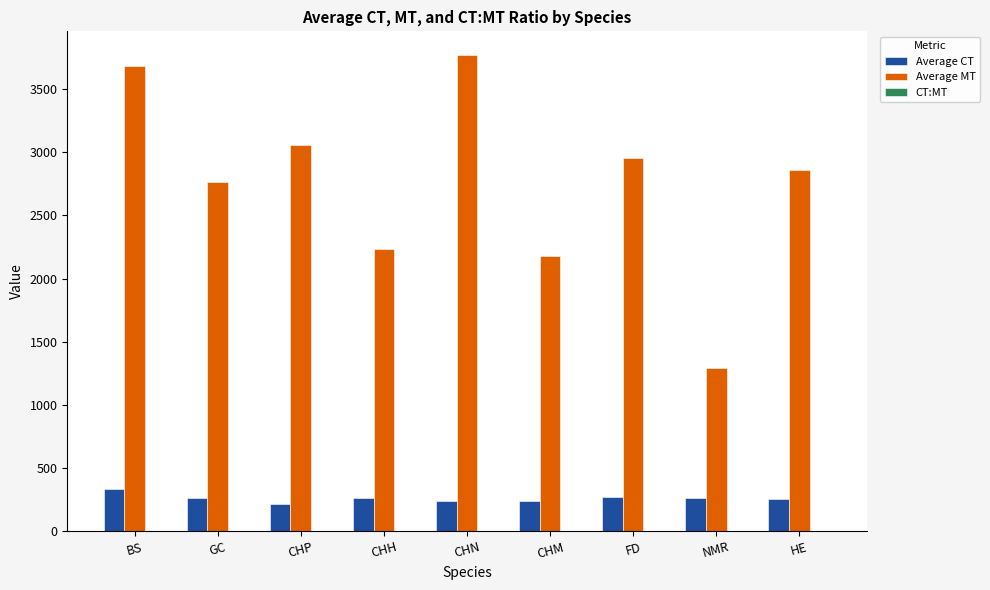

Which category has the highest value across all series?

CHN